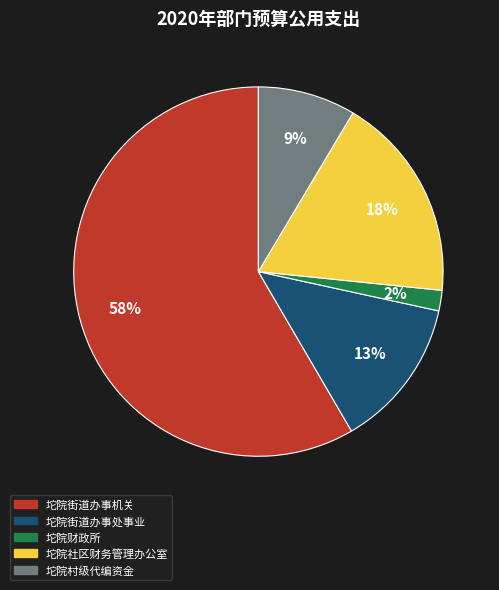

Do 坨院村级代编资金 and 坨院财政所 together represent more than half of the pie?

No